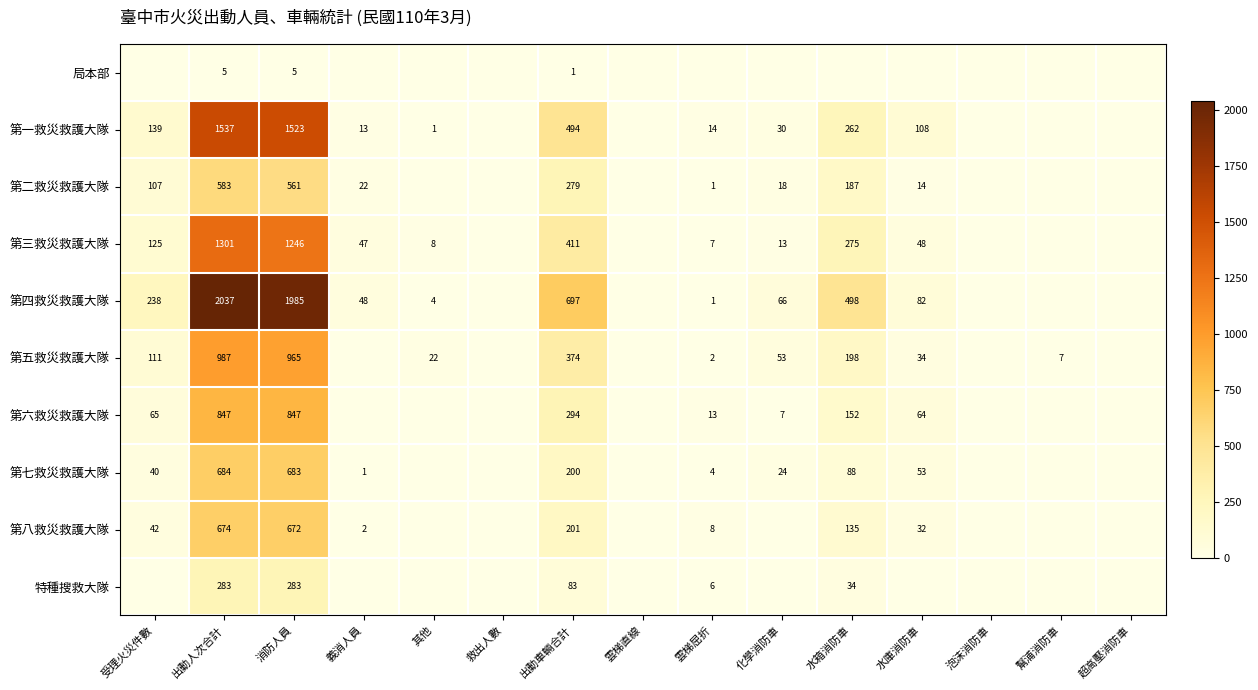

What is the total value across all series at 消防人員?

8770